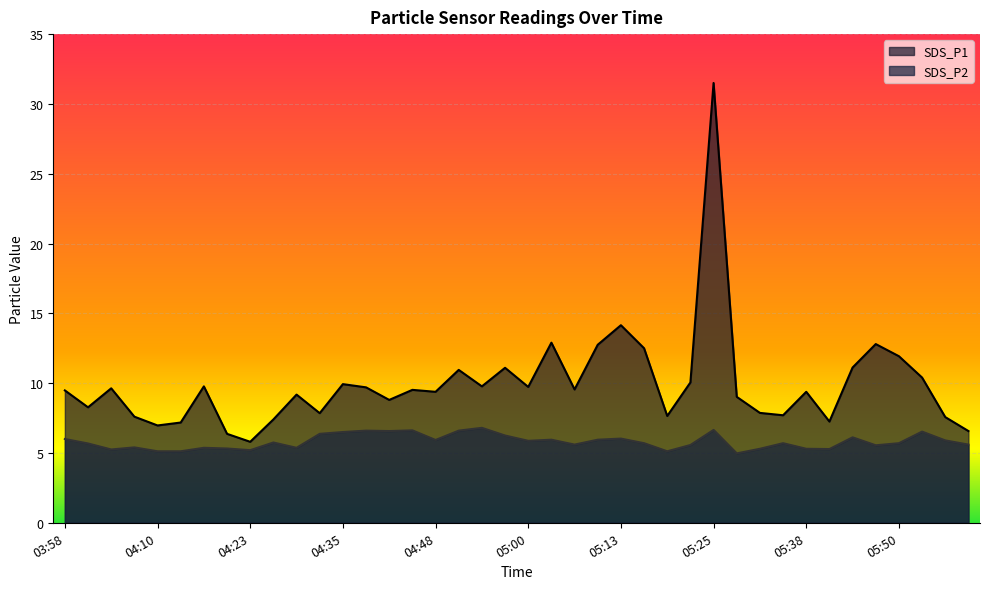

True or false: SDS_P1 and SDS_P2 intersect in this chart.

False